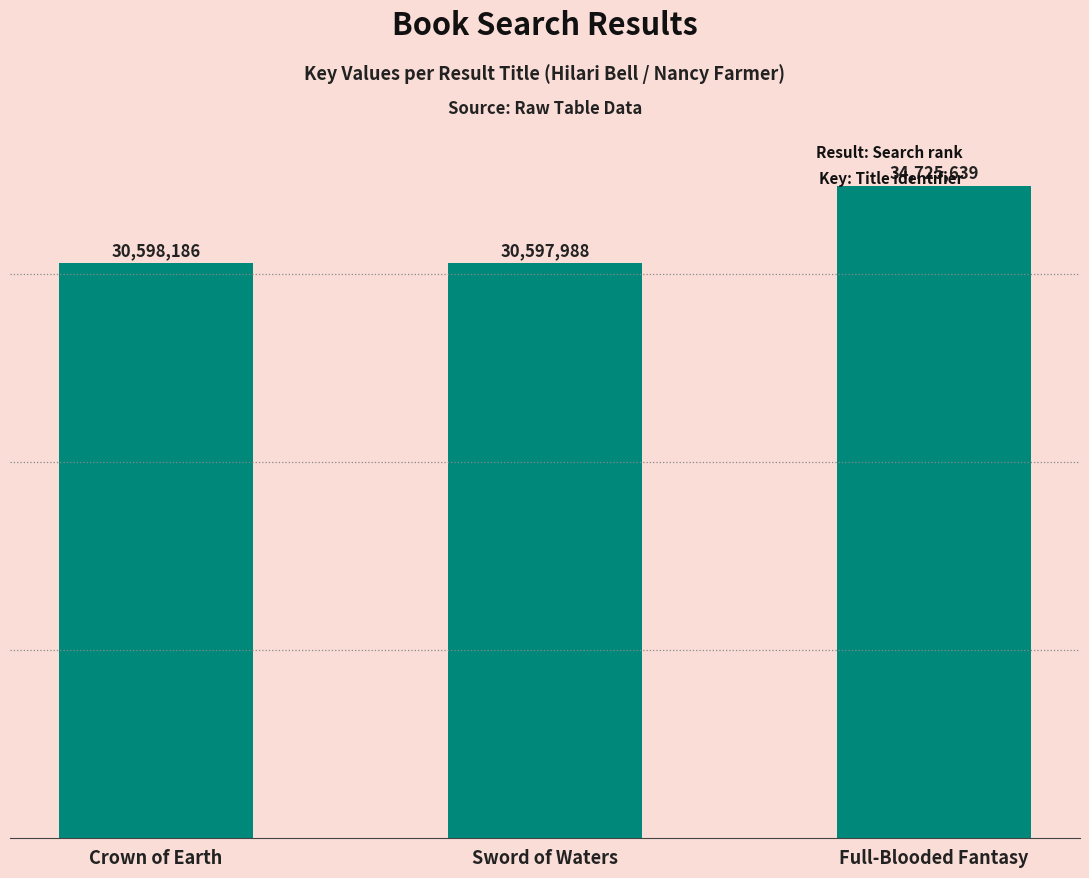

What is the label of the 1st bar from the left?

Crown of Earth